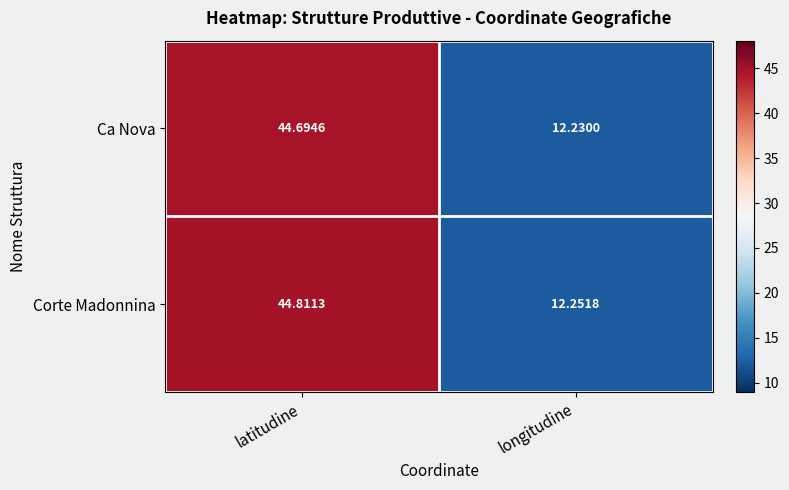

Rank the series at latitudine from lowest to highest value.

Ca Nova, Corte Madonnina